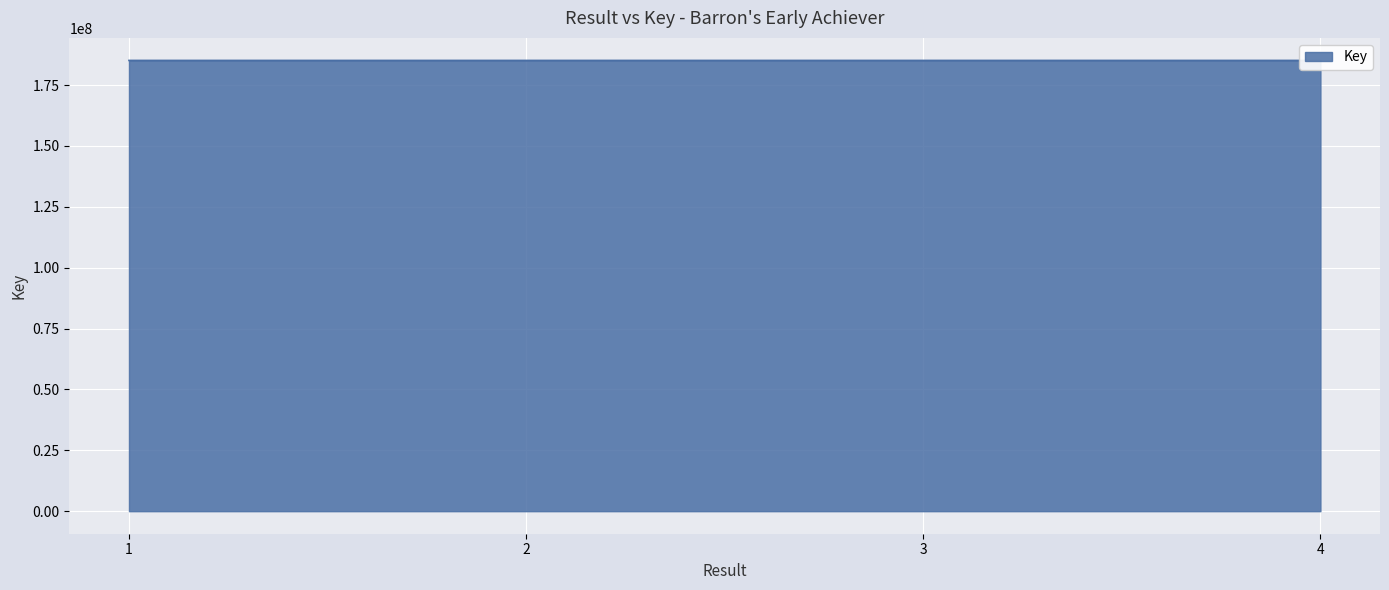

True or false: the data has more than 1 interior local peaks.

False